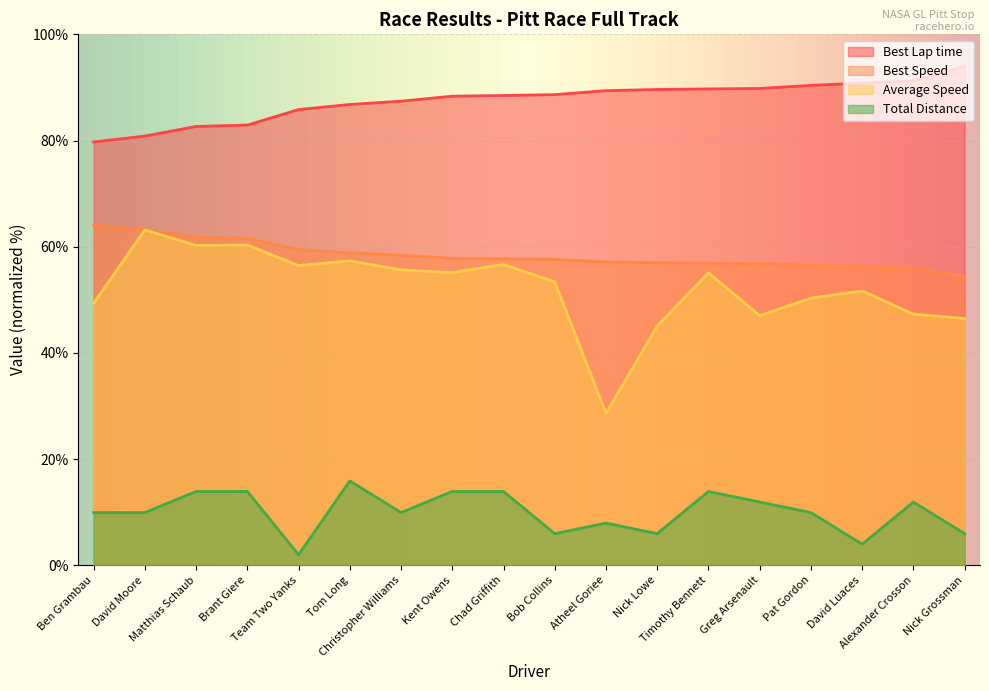

Does the chart display data point markers on the line(s)?

No